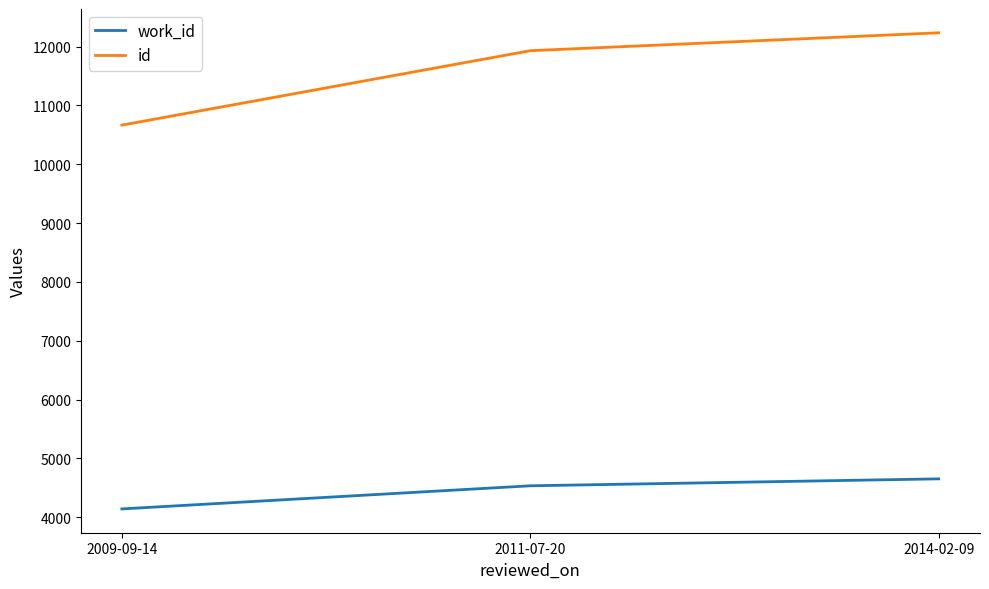

Does the chart have visible grid lines?

No